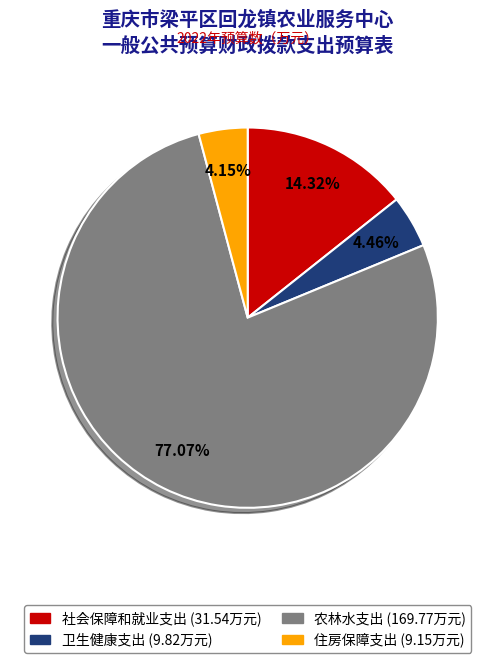

Does any single category account for the majority?

Yes